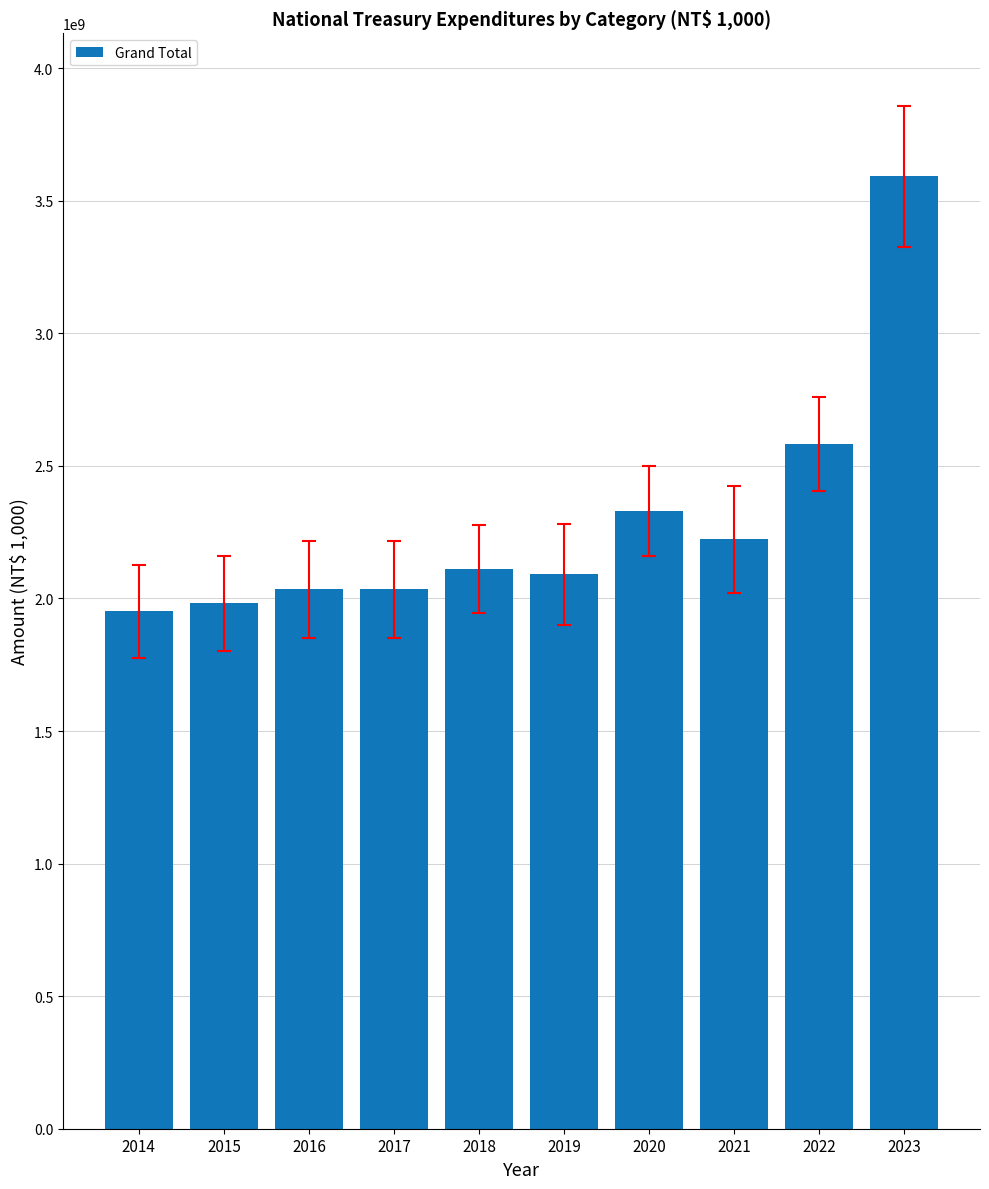

What is the minimum value shown in the chart?

1951804293